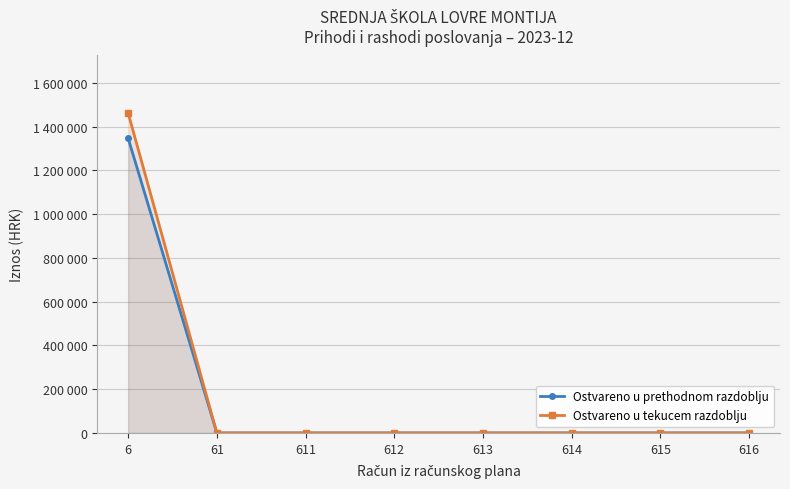

Which series has the largest total across all categories?

Ostvareno u tekucem razdoblju